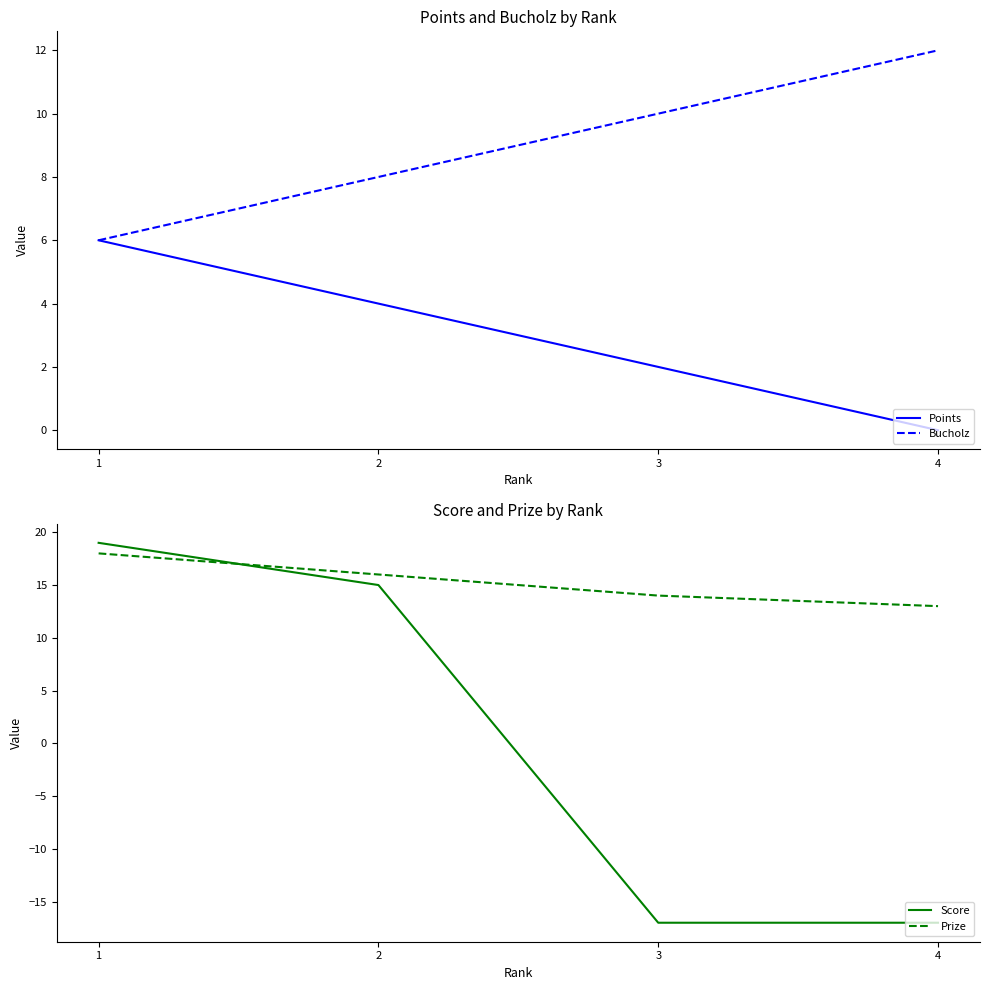

True or false: Points and Bucholz intersect in this chart.

False